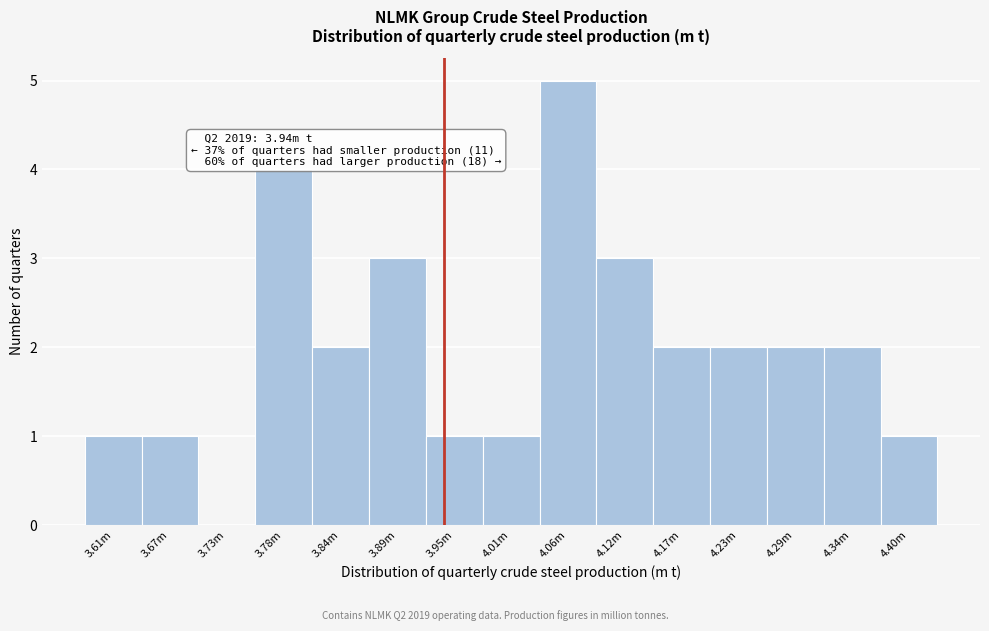

Reading left to right, transcribe all the data shown in this chart.

3.61m=1	3.67m=1	3.73m=0	3.78m=4	3.84m=2	3.89m=3	3.95m=1	4.01m=1	4.06m=5	4.12m=3	4.17m=2	4.23m=2	4.29m=2	4.34m=2	4.40m=1